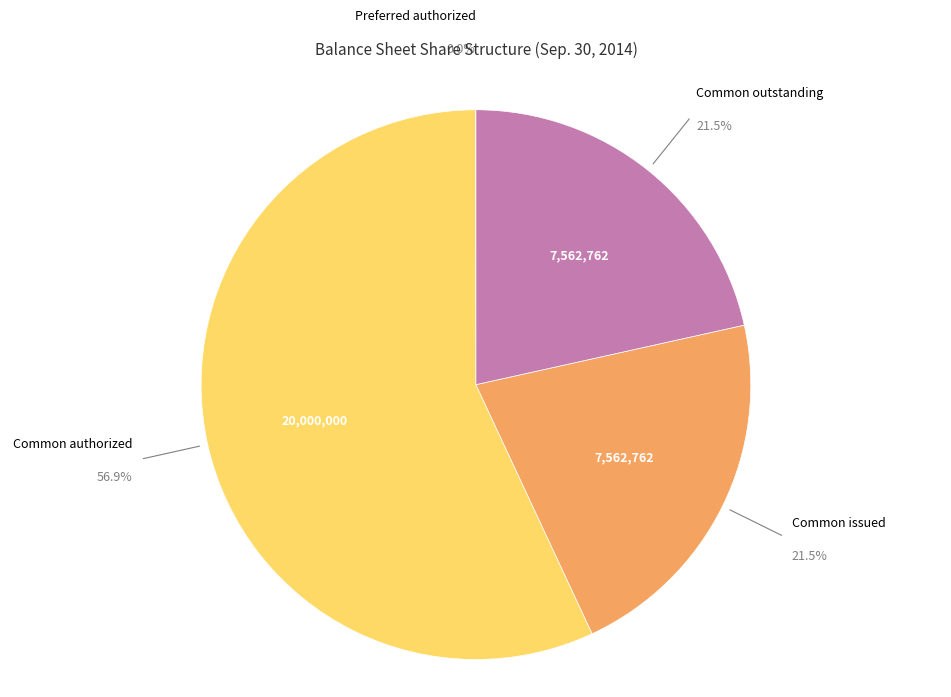

Combined, what portion of the pie is Common issued and Common authorized?

78.5%